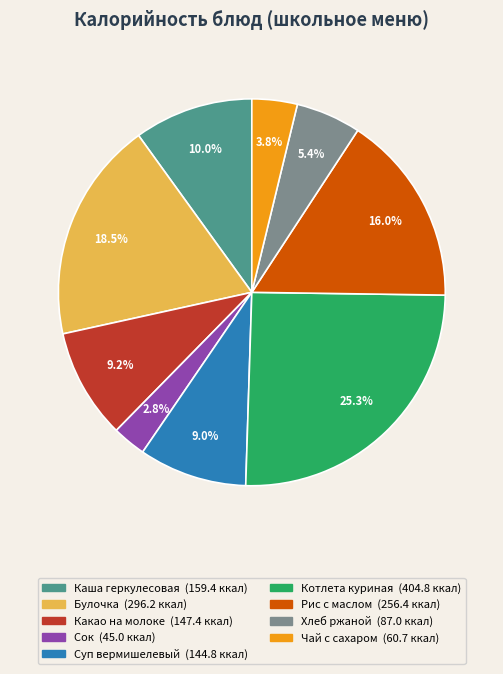

Does Суп вермишелевый represent more than half of the total?

No